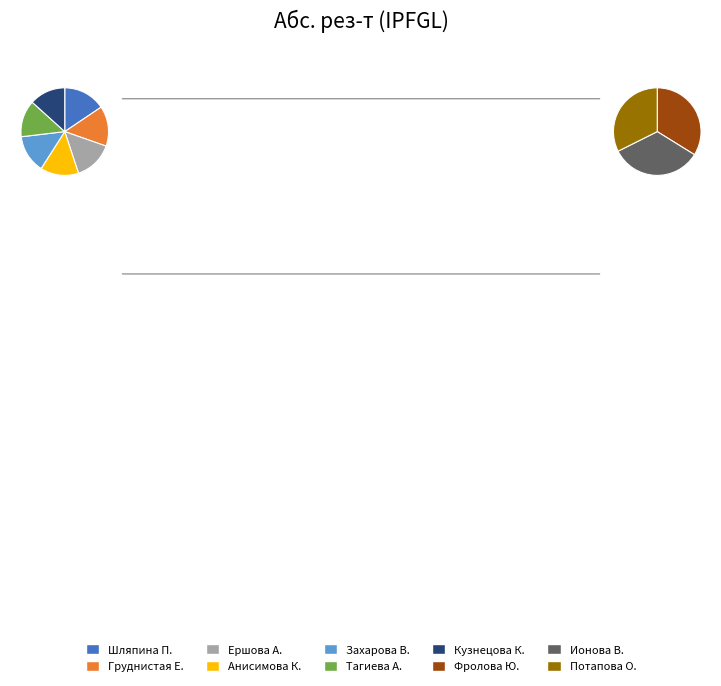

Rank the categories by value from highest to lowest.

Шляпина Полина, Груднистая Екатерина, Ершова Алина, Анисимова Карина, Захарова Виктория, Тагиева Ангелина, Кузнецова Карина, Фролова Юлия, Ионова Вероника, Потапова Ольга